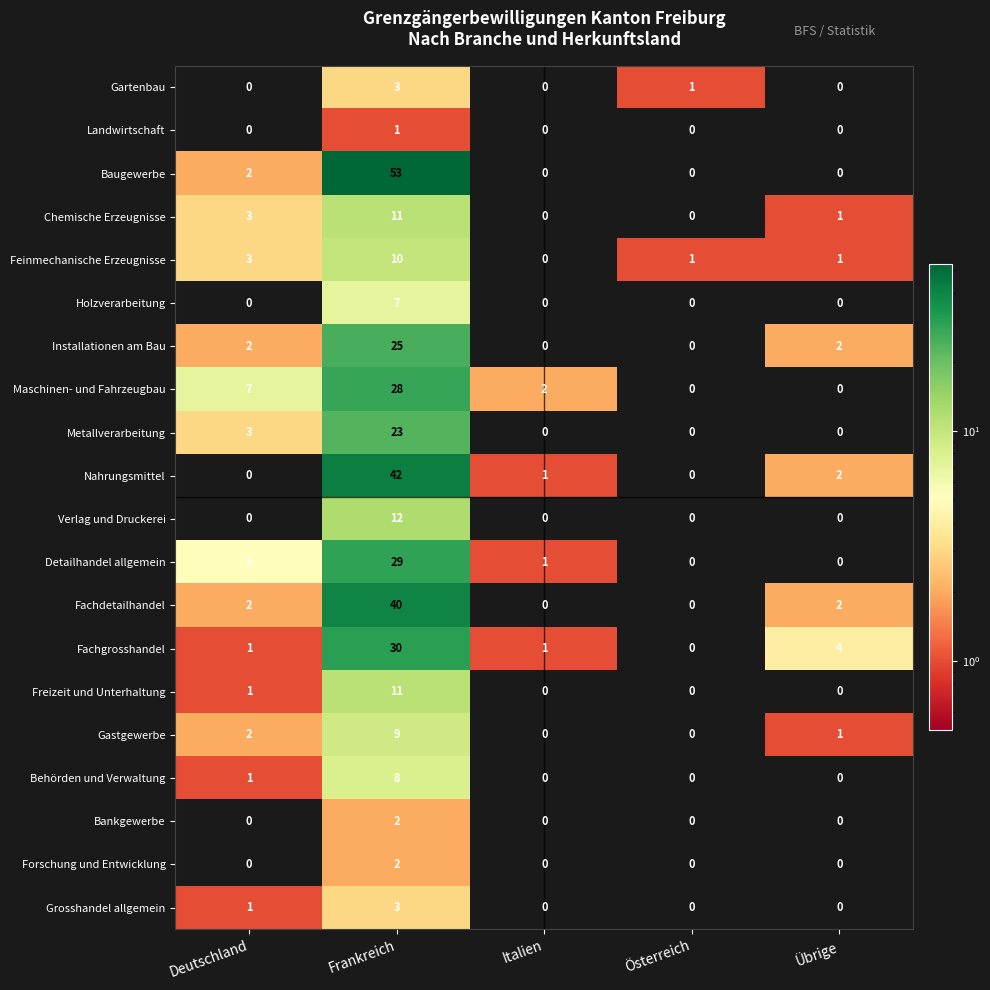

At how many categories does at least one series exceed 40?

1